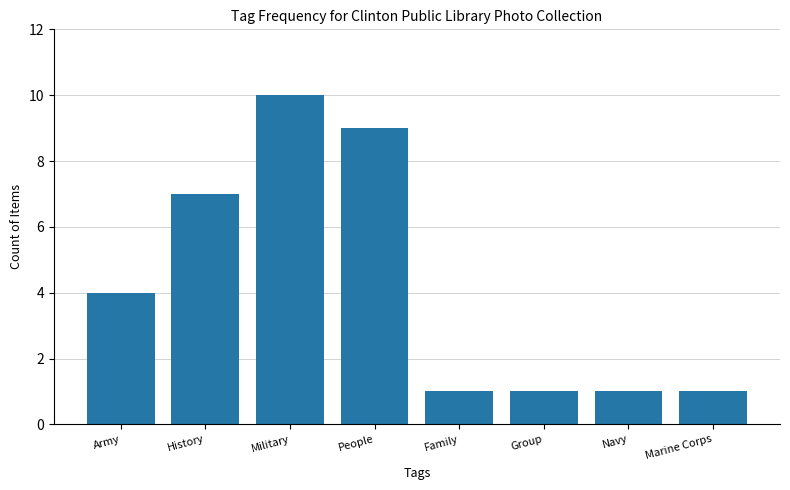

What is the change in value from Army to Marine Corps?

-3